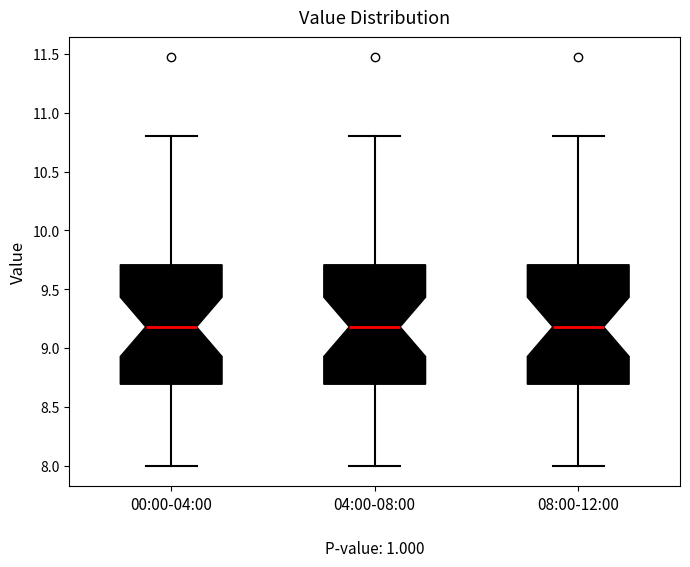

Reading left to right, read every box against the y-axis: the position of its median line, the range the box covers, and the ends of its whiskers. The values are not printed on the chart, so give them approximately, as read against the axis.

00:00-04:00: median 9.2, box 8.7 to 9.7, whiskers 8.0 to 10.8
04:00-08:00: median 9.2, box 8.7 to 9.7, whiskers 8.0 to 10.8
08:00-12:00: median 9.2, box 8.7 to 9.7, whiskers 8.0 to 10.8